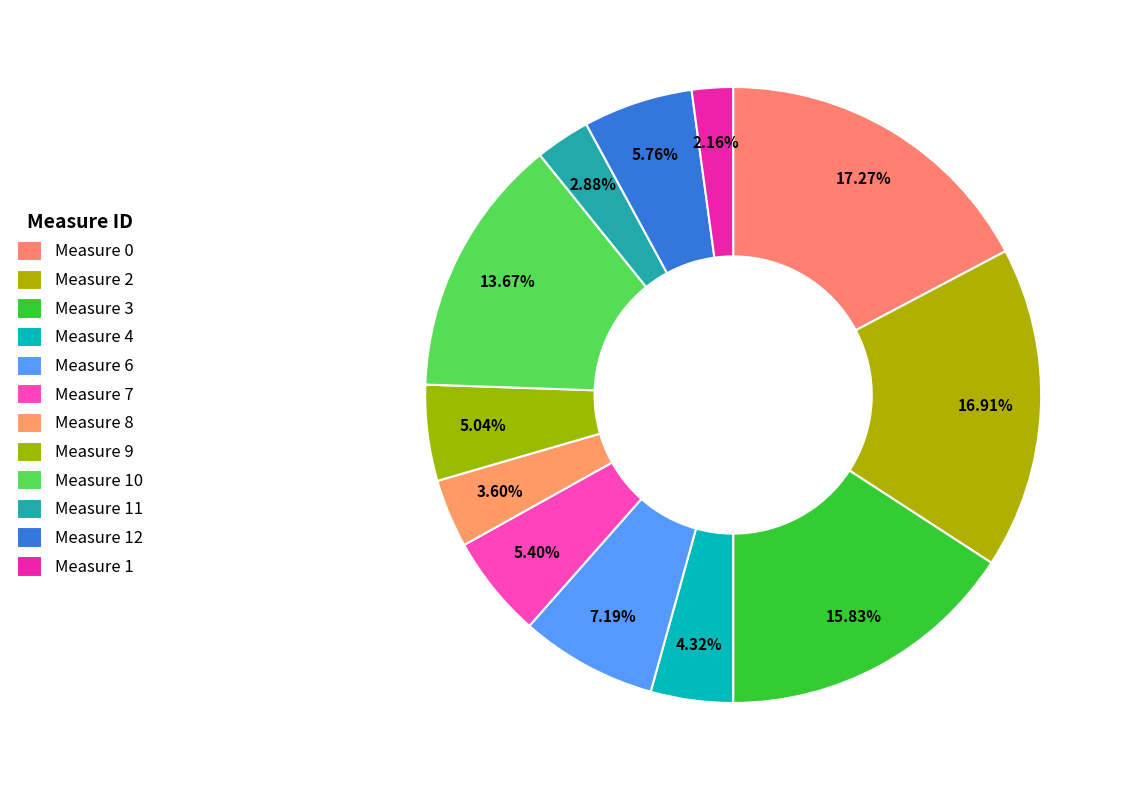

What is the total percentage of Measure 2 and Measure 8?

20.5%